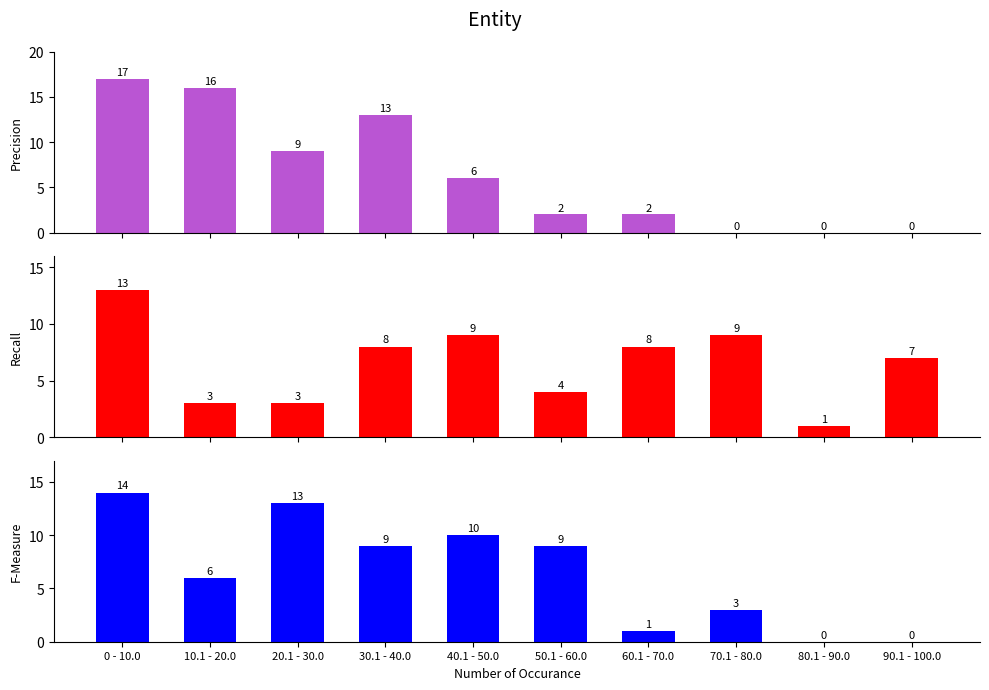

How many values in the Precision series are below 6?

5